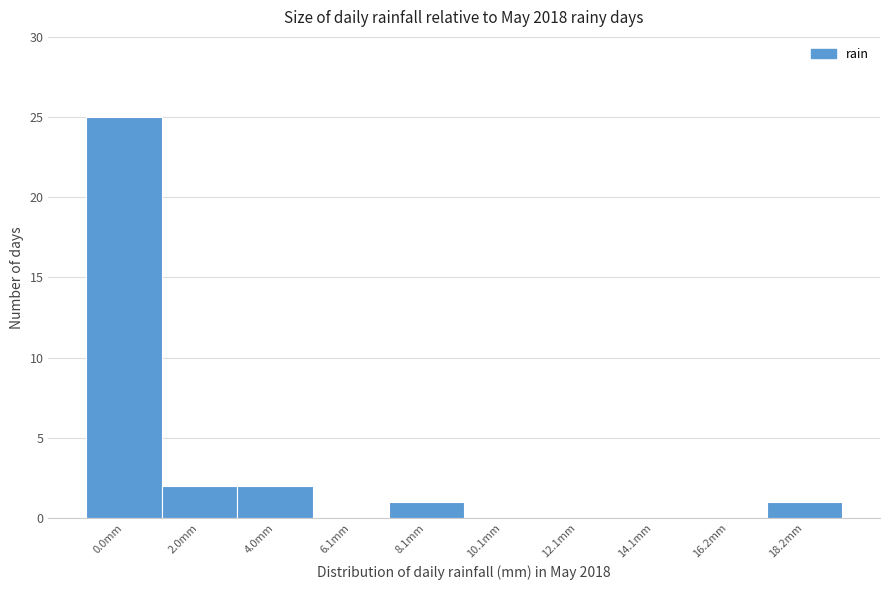

Reading left to right, transcribe all the data shown in this chart.

0.0mm=25	2.0mm=2	4.0mm=2	6.1mm=0	8.1mm=1	10.1mm=0	12.1mm=0	14.1mm=0	16.2mm=0	18.2mm=1